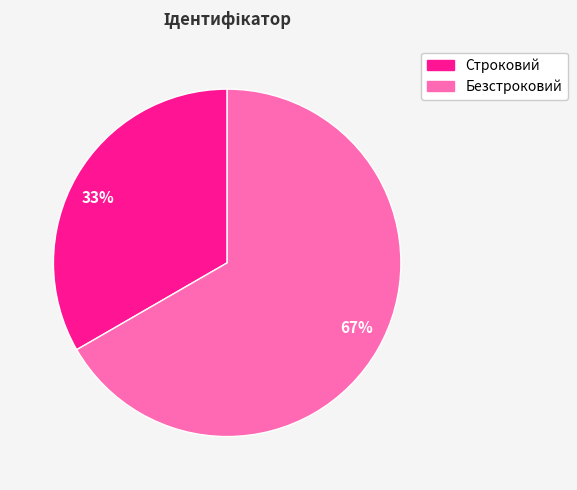

Which slice represents more than half of the pie?

67%